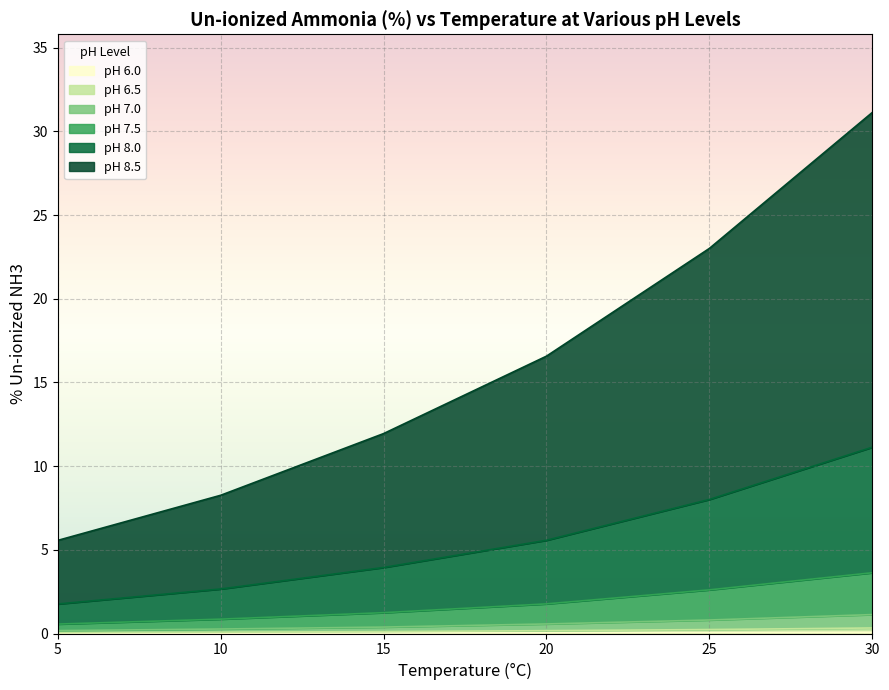

Reading left to right, extract all data points from this chart.

pH 6.0: 5=0.0	10=0.0	15=0.0	20=0.0	25=0.1	30=0.1
pH 6.5: 5=0.1	10=0.1	15=0.1	20=0.2	25=0.2	30=0.3
pH 7.0: 5=0.2	10=0.3	15=0.4	20=0.6	25=0.8	30=1.1
pH 7.5: 5=0.6	10=0.9	15=1.2	20=1.8	25=2.6	30=3.6
pH 8.0: 5=1.8	10=2.7	15=3.9	20=5.6	25=8.0	30=11.1
pH 8.5: 5=5.6	10=8.3	15=11.9	20=16.6	25=23.0	30=31.1